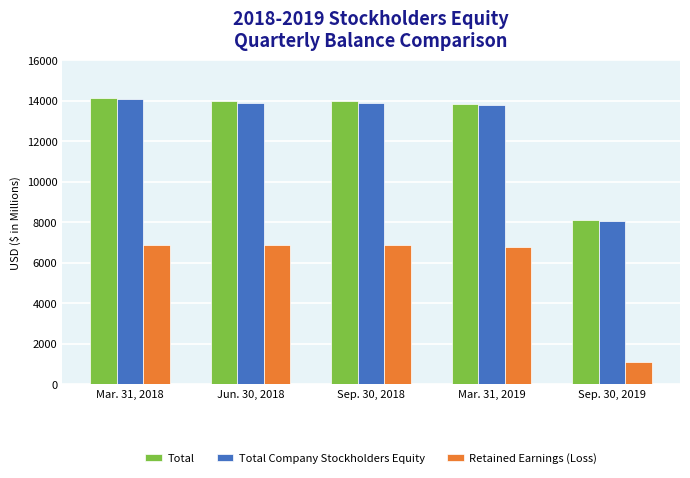

What is the lowest value of the Total series?

8129